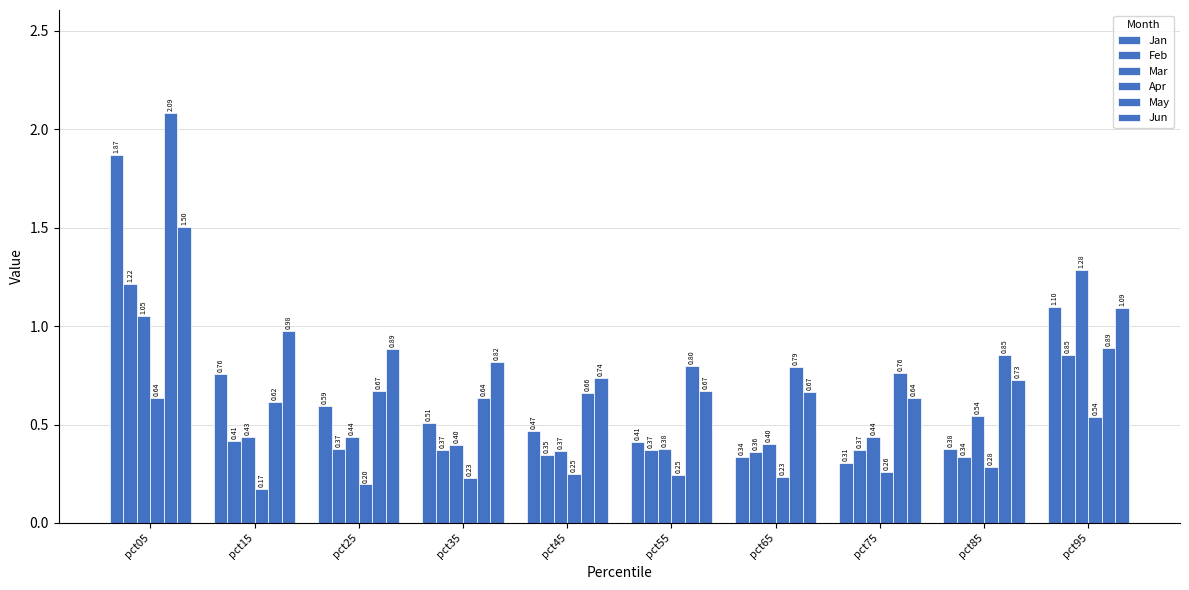

How many bars are there in each group?

6